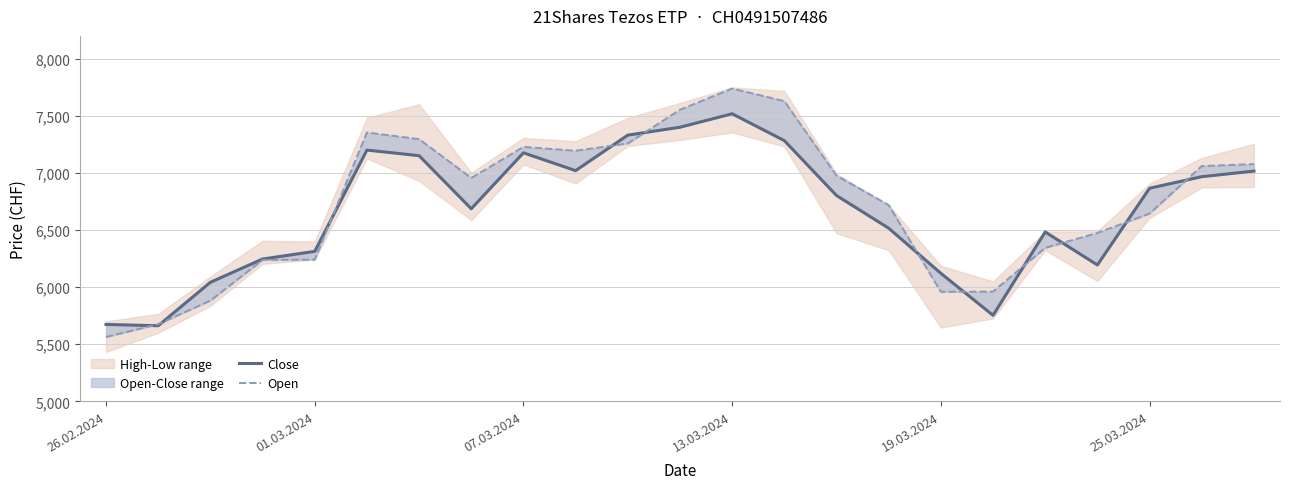

What is the value of the Open point at the 9th from the left?

7228